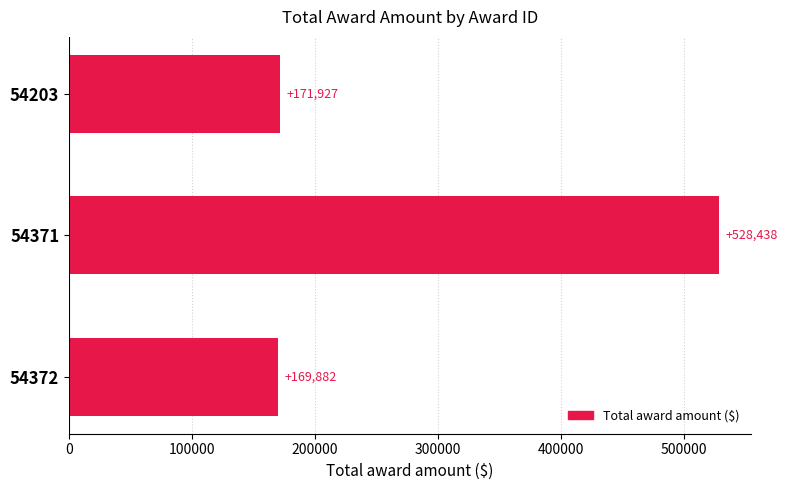

Reading top to bottom, extract all data points from this chart.

54203=171927	54371=528438	54372=169882